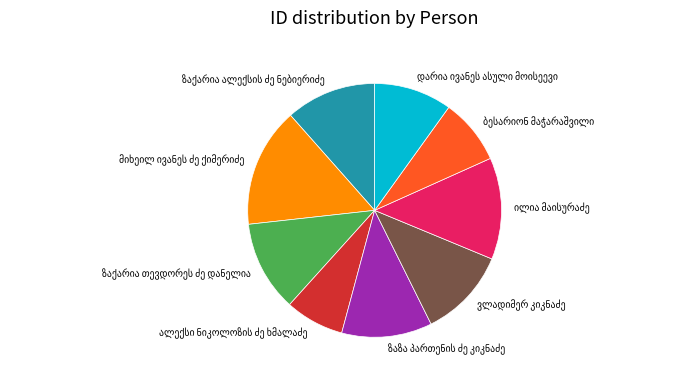

Does any single category account for the majority?

No